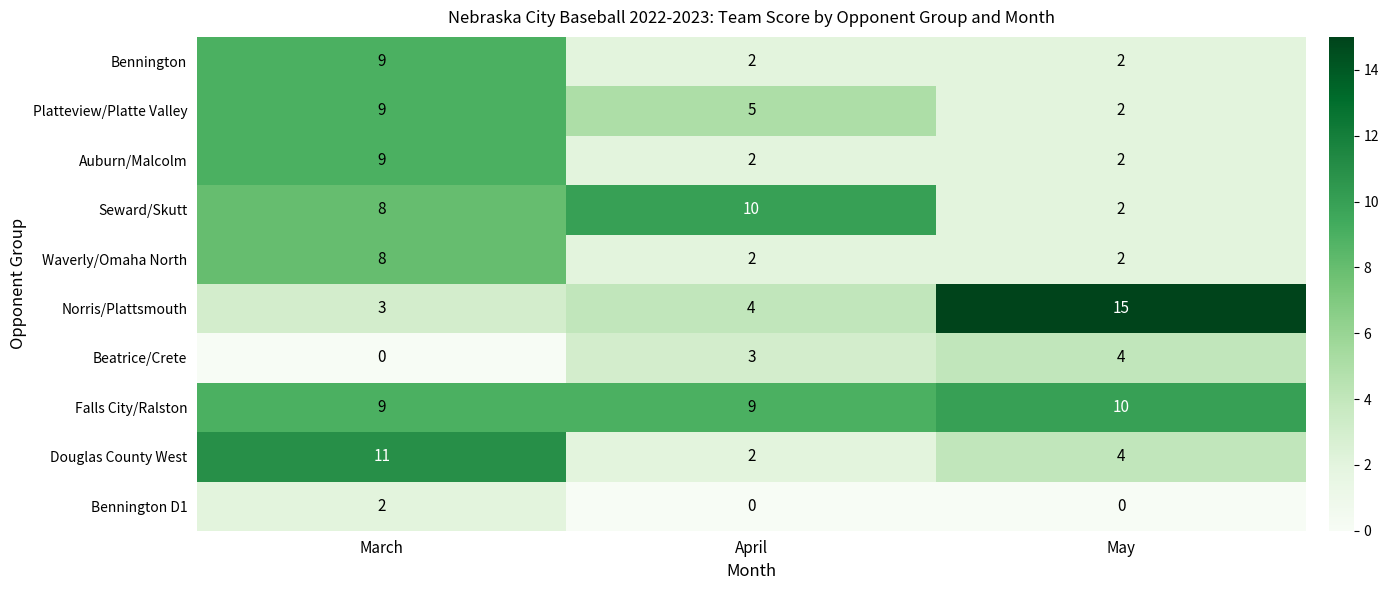

True or false: Beatrice/Crete has a value of 5 at April.

False